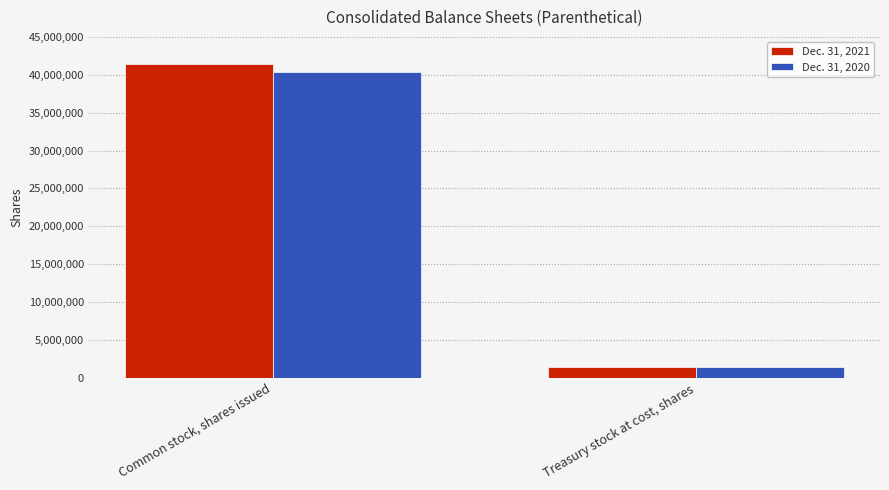

Reading left to right, what are all the values shown in this chart?

Dec. 31, 2021: Common stock, shares issued=41397000	Treasury stock at cost, shares=1487000
Dec. 31, 2020: Common stock, shares issued=40394000	Treasury stock at cost, shares=1487000